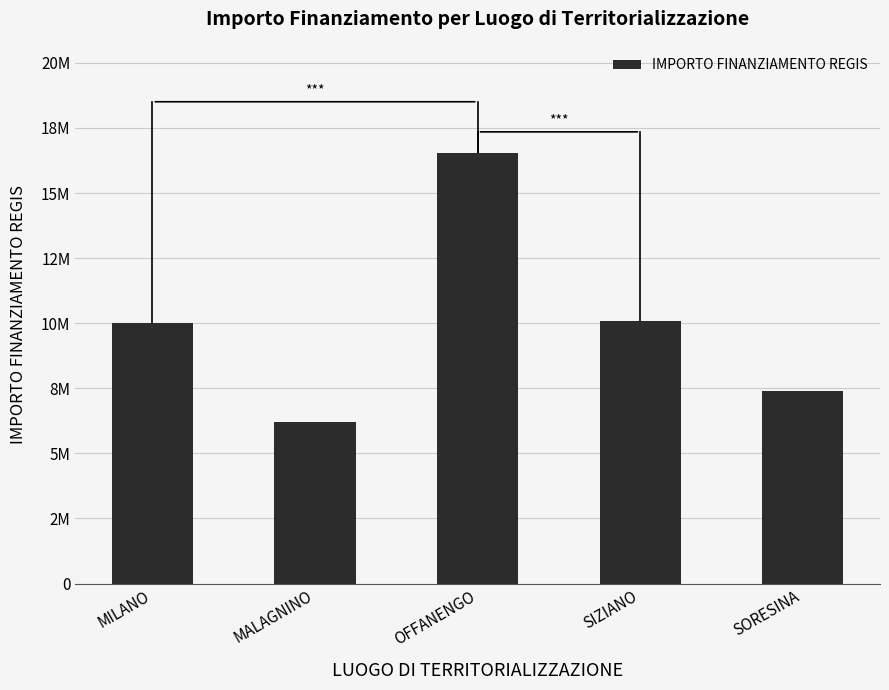

Is it true that the value at MALAGNINO is 6214344.5?

True